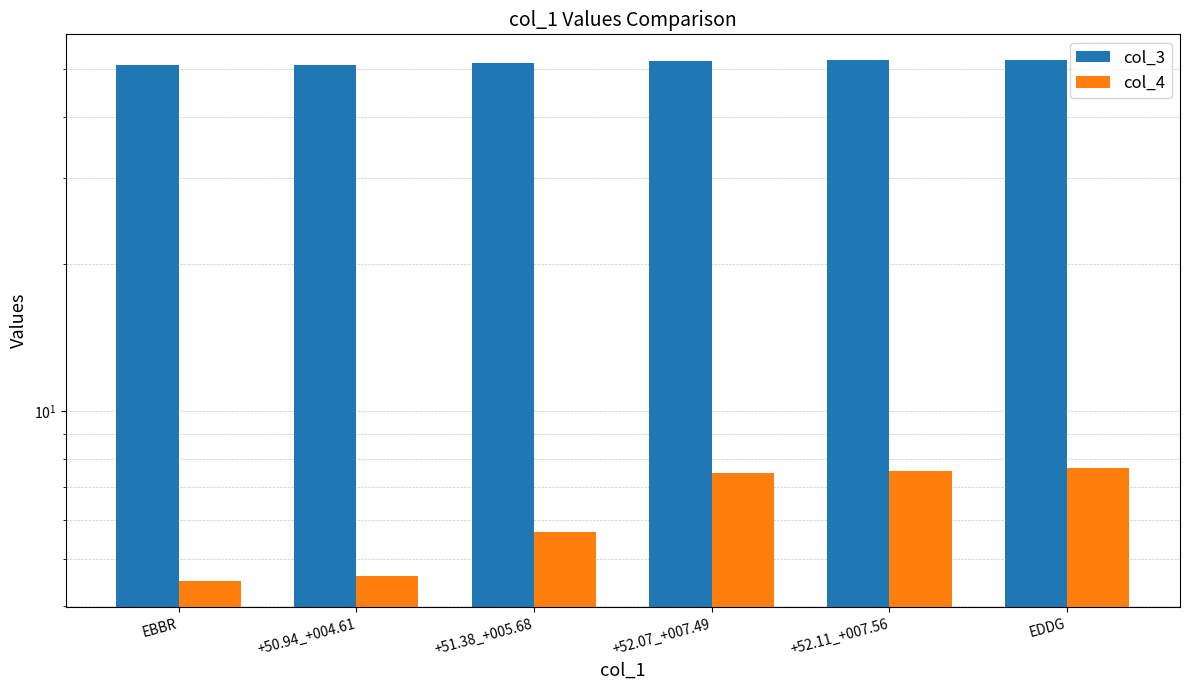

What is the difference between the highest and lowest values at EDDG?

44.5